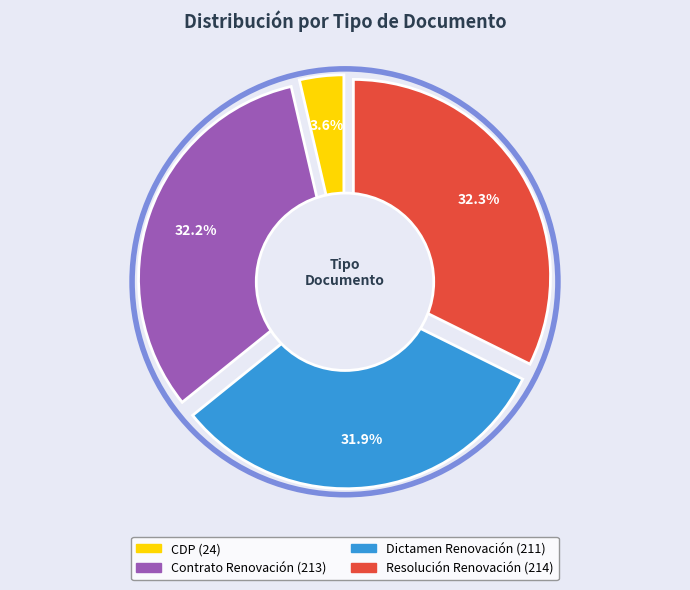

Which category has the biggest portion of the pie?

Resolución Renovación